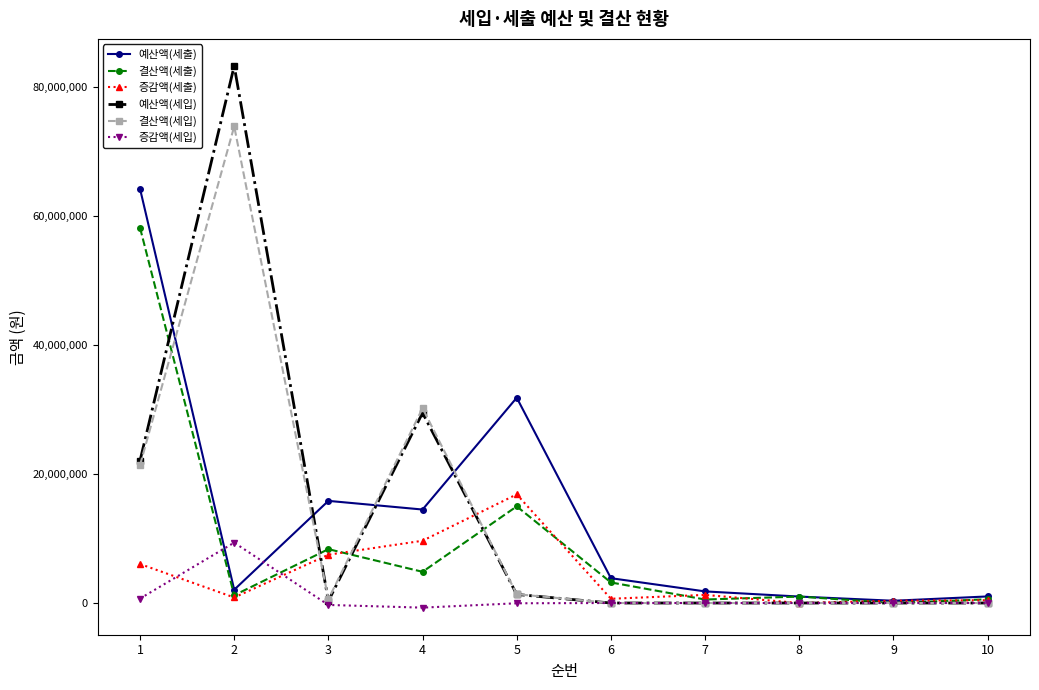

Between 4 and 9, which series saw the biggest shift?

결산액(세입)